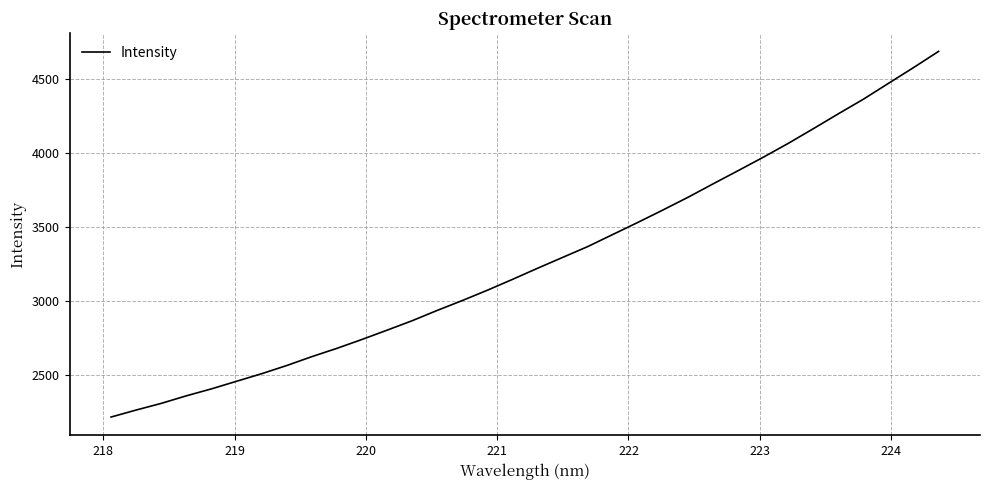

Count the number of data series in this chart.

1